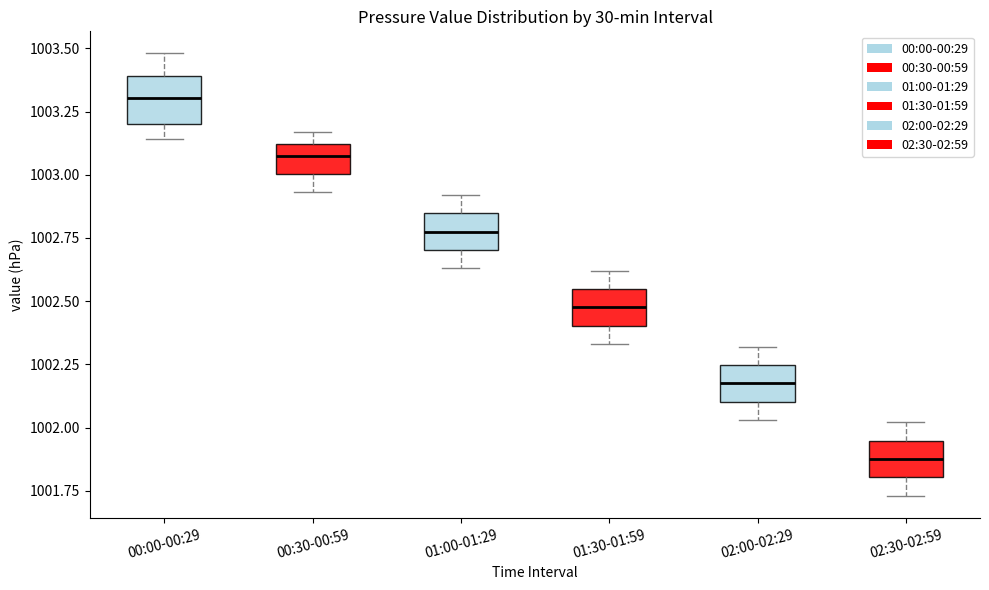

Where does the upper whisker of the box for 00:00-00:29 end on the y-axis? The values are not printed on the chart, so give them approximately, as read against the axis.

1003.50